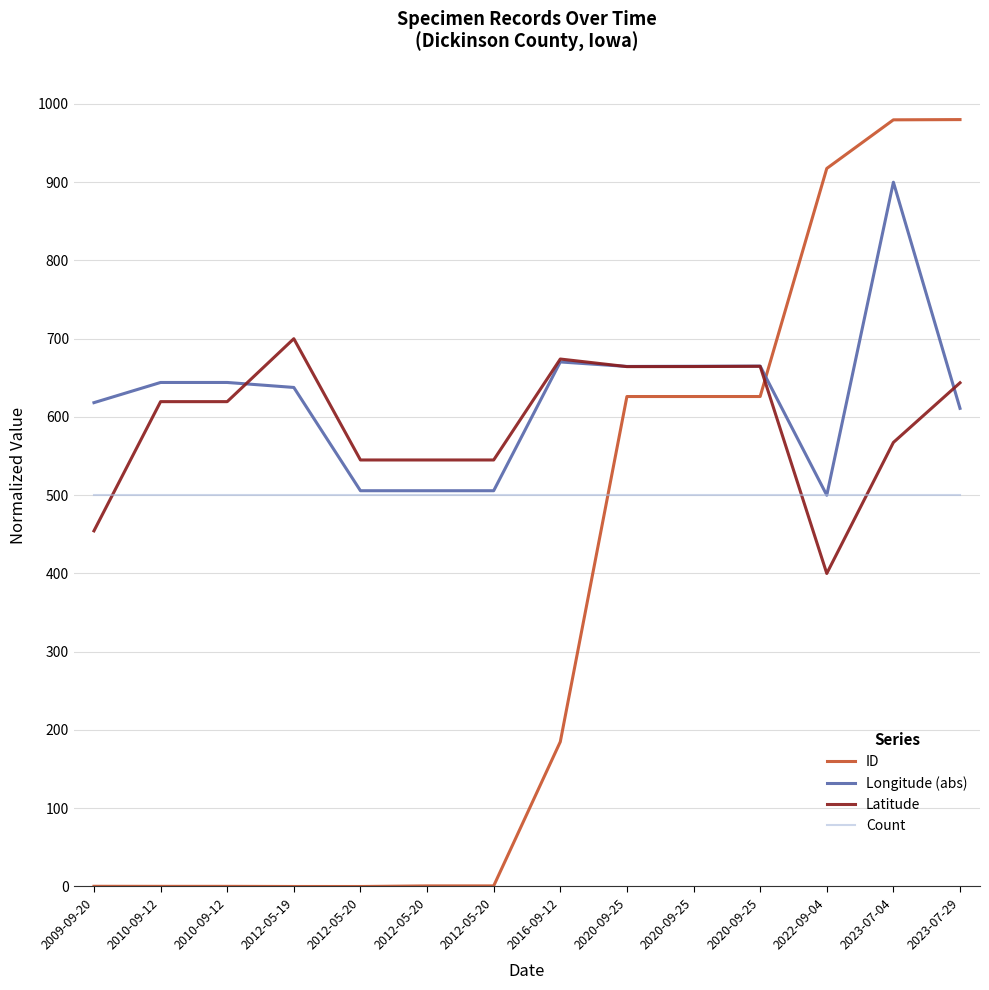

True or false: ID has a value of 980.0 at 2023-07-29.

True